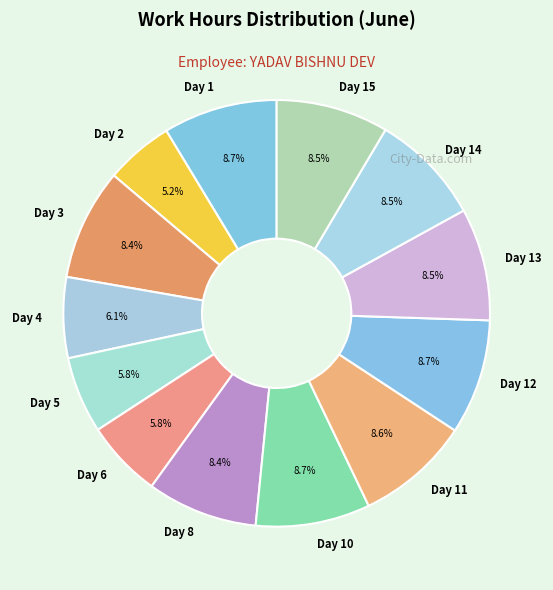

How many segments does this pie chart have?

13